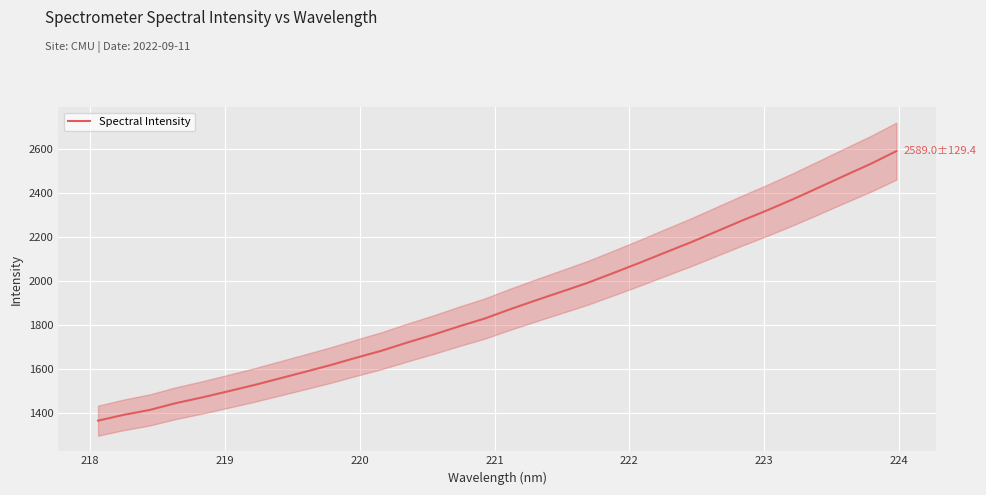

True or false: the data has more than 0 interior local peaks.

False